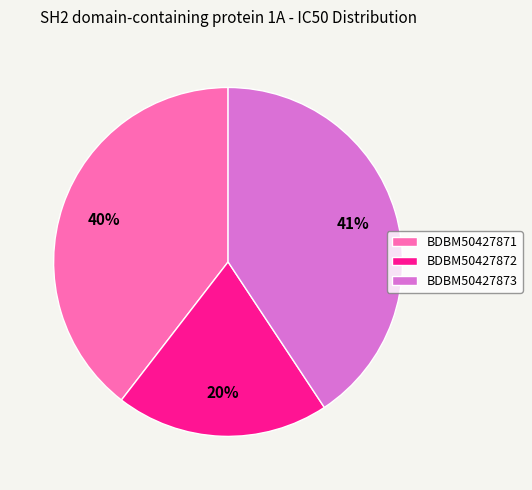

To the nearest percent, what percentage of the pie is BDBM50427872?

20%